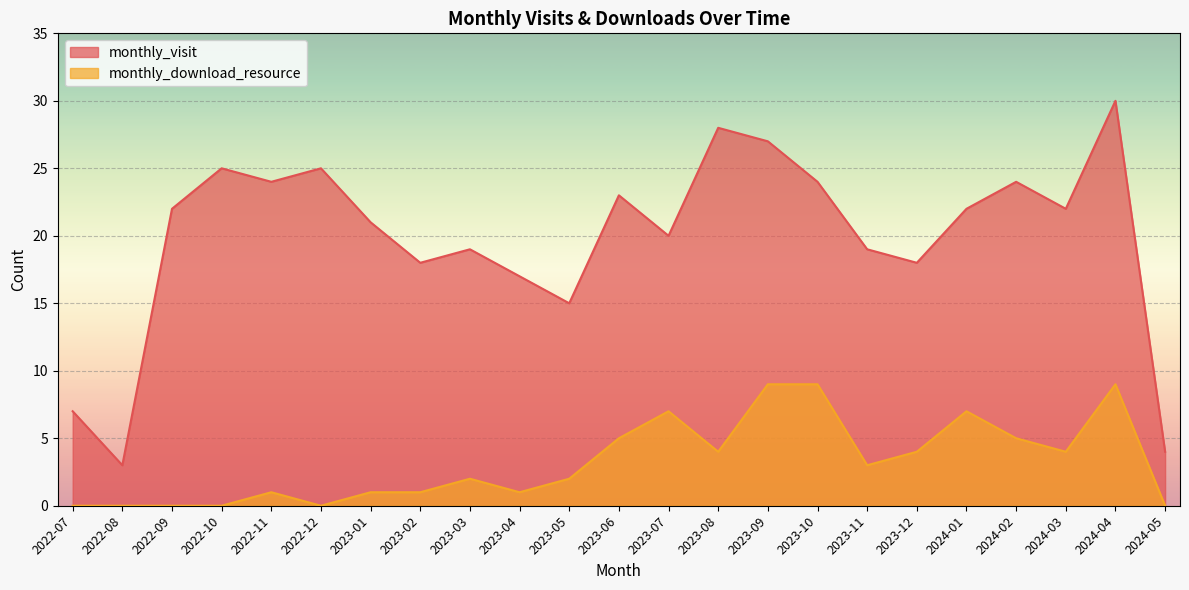

What is the average value of the monthly_visit series?

20